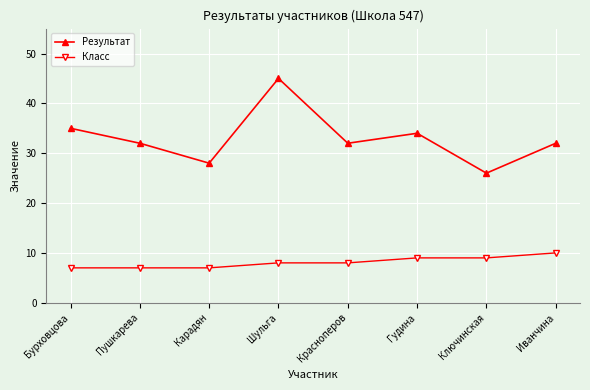

True or false: Результат has more than 0 interior local peaks.

True